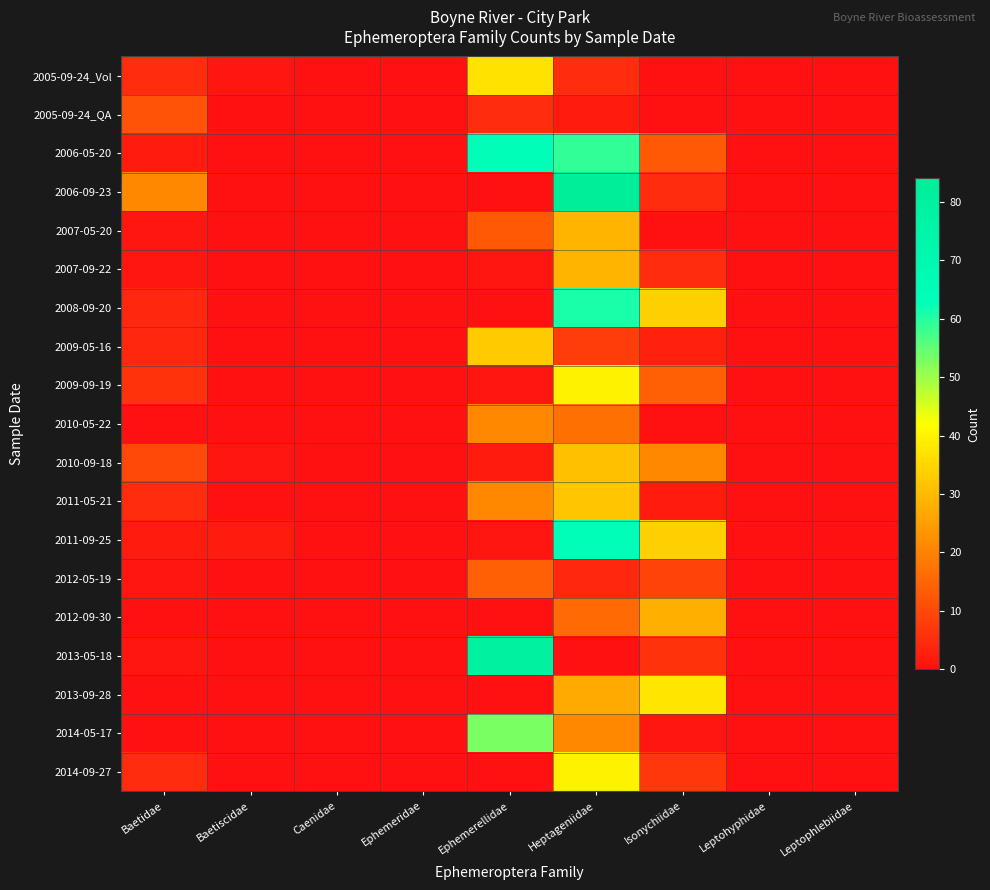

Which series has the largest total across all categories?

2006-05-20